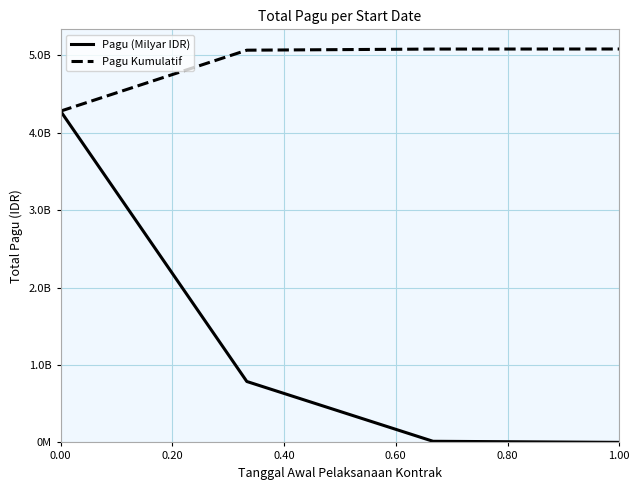

Does the chart have visible grid lines?

Yes